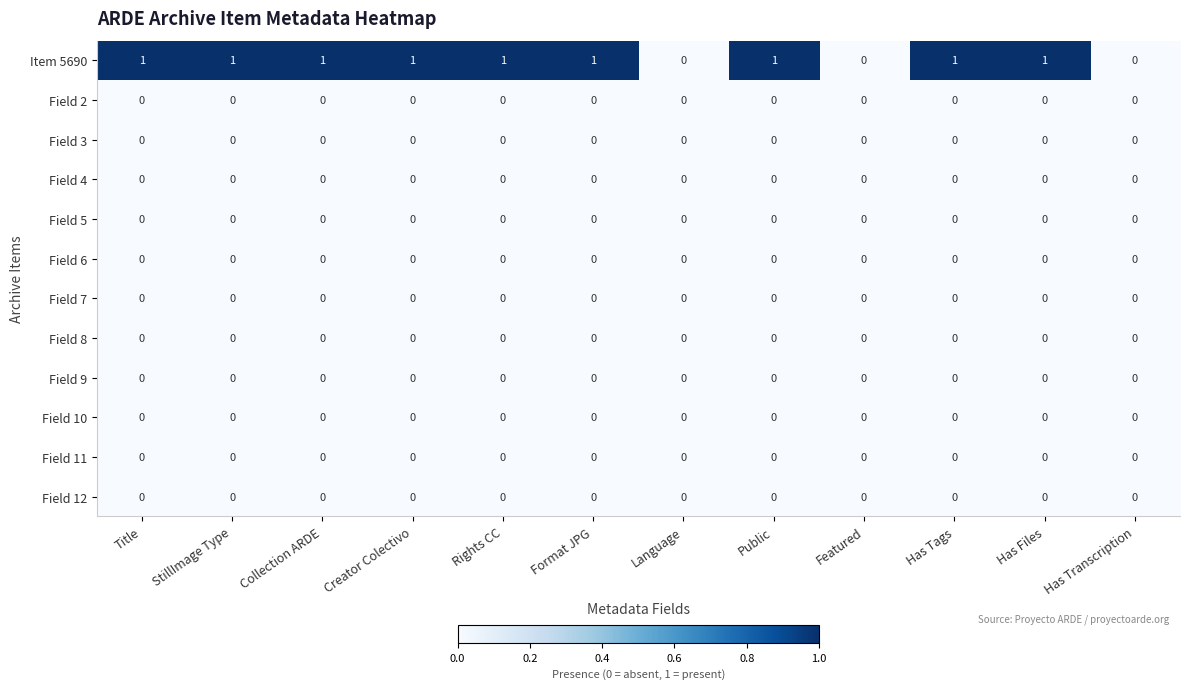

True or false: Field 7 has a value of 0 at Rights CC.

True